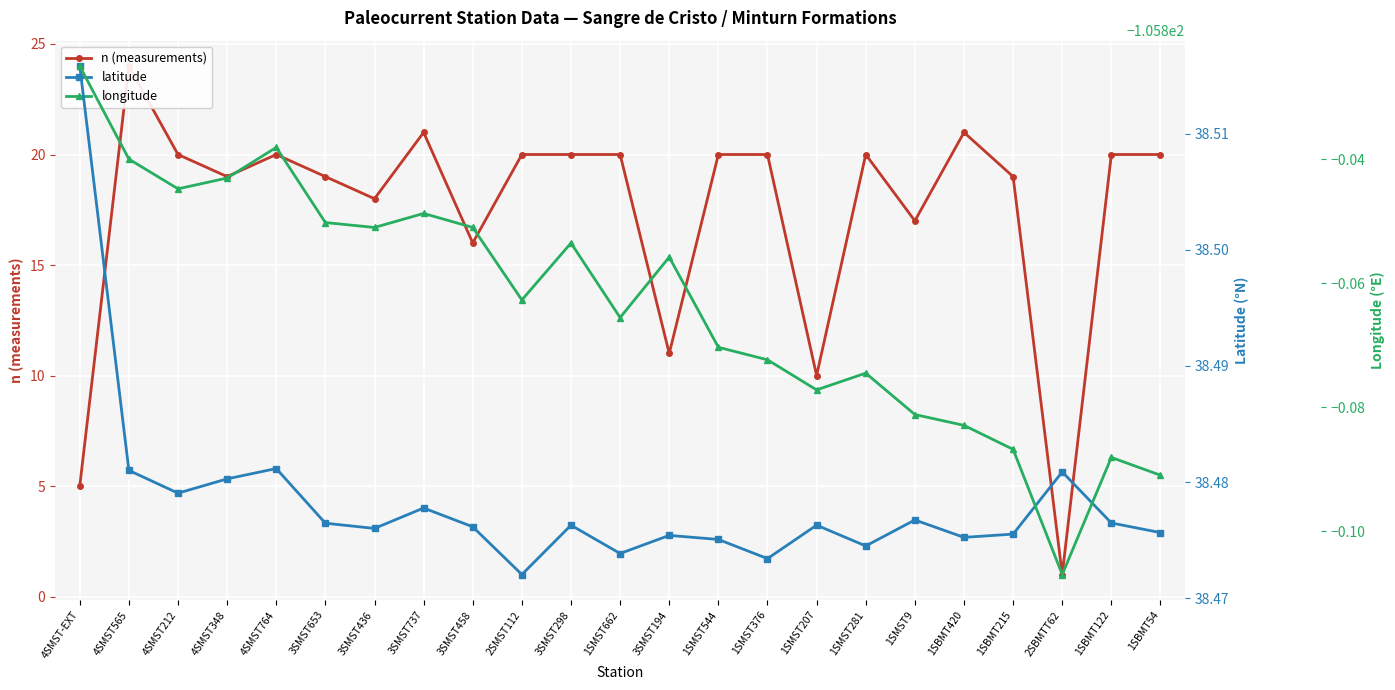

Rank the series by their maximum value, from lowest to highest.

longitude, n (measurements), latitude